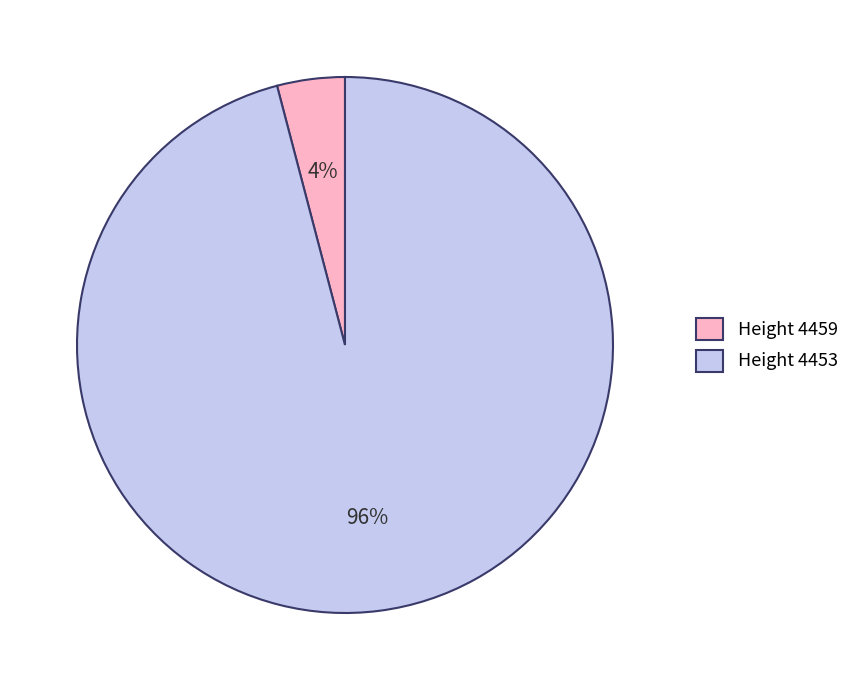

To the nearest percent, what percentage of the pie is Height 4459?

4%